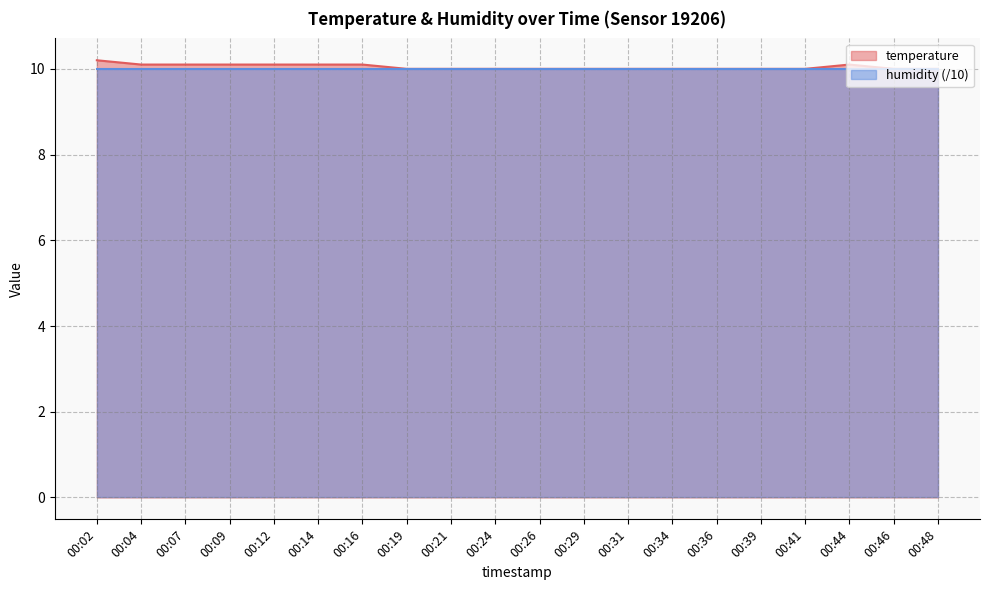

Reading left to right, transcribe all the data shown in this chart.

00:02=10.2	00:04=10.1	00:07=10.1	00:09=10.1	00:12=10.1	00:14=10.1	00:16=10.1	00:19=10.0	00:21=10.0	00:24=10.0	00:26=10.0	00:29=10.0	00:31=10.0	00:34=10.0	00:36=10.0	00:39=10.0	00:41=10.0	00:44=10.1	00:46=10.0	00:48=10.0